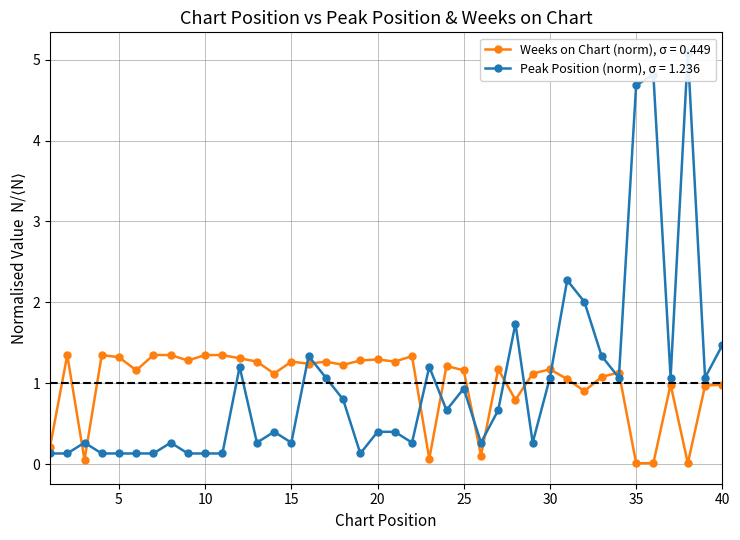

Is it true that Weeks on Chart equals 0.5 at 15?

False